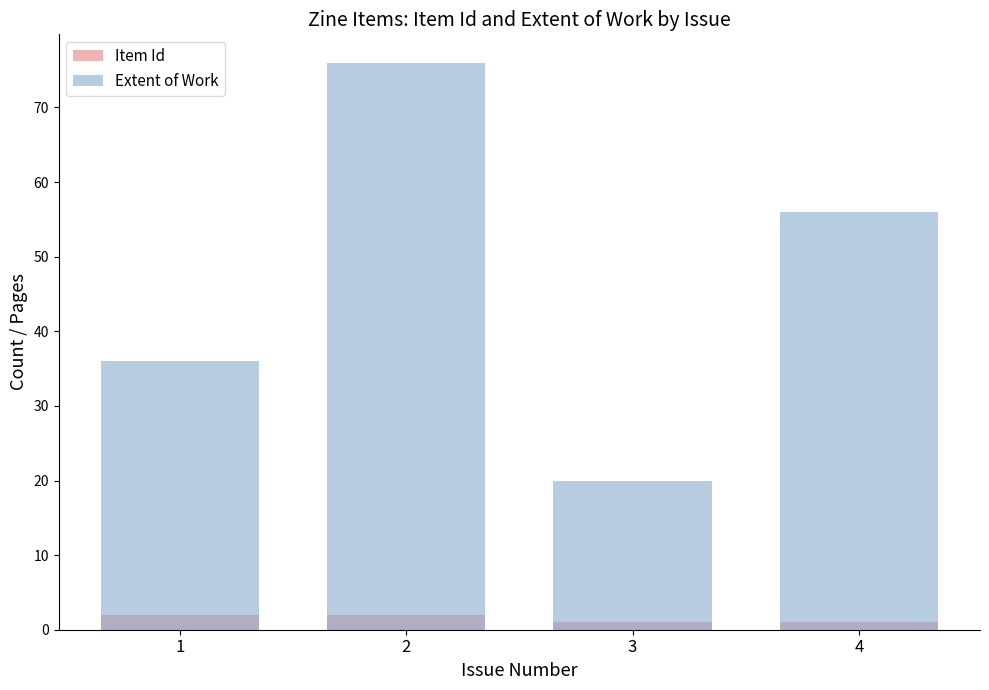

Which series changed the most between 2 and 3?

Extent of Work